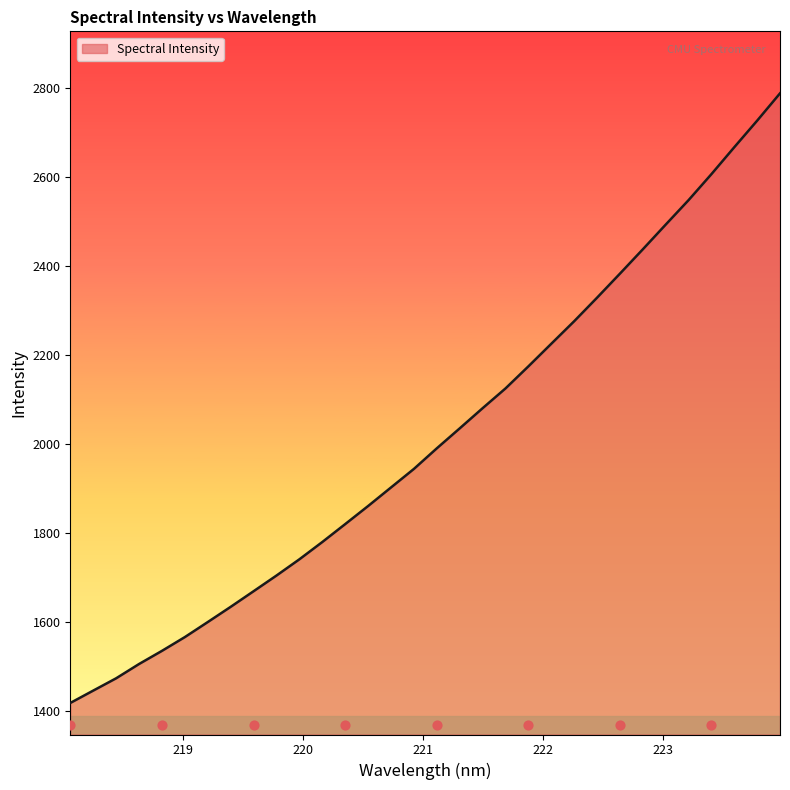

What is the change in value from 218.442 to 222.6447?

+909.5